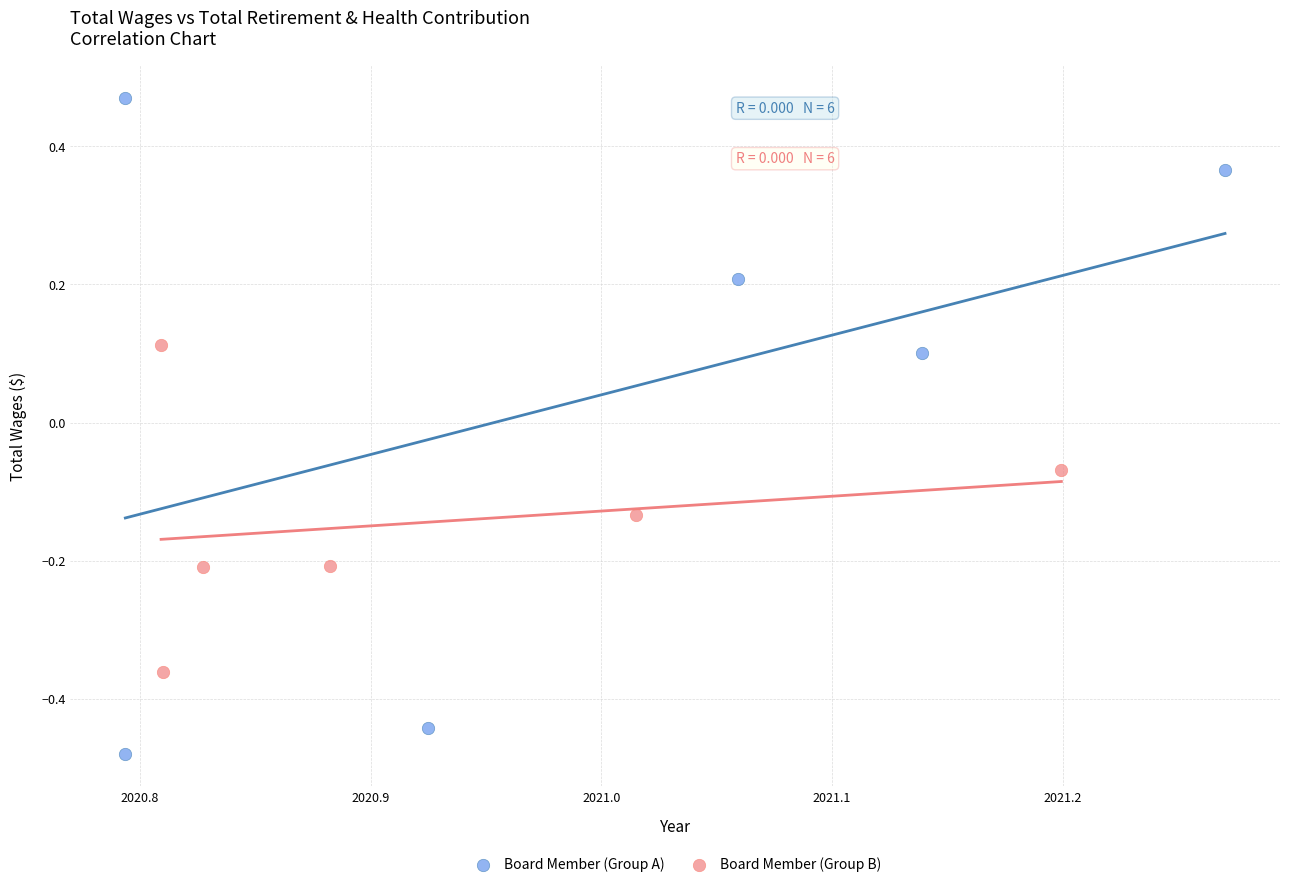

Which series contains the lowest Y value?

Board Member (Group A)